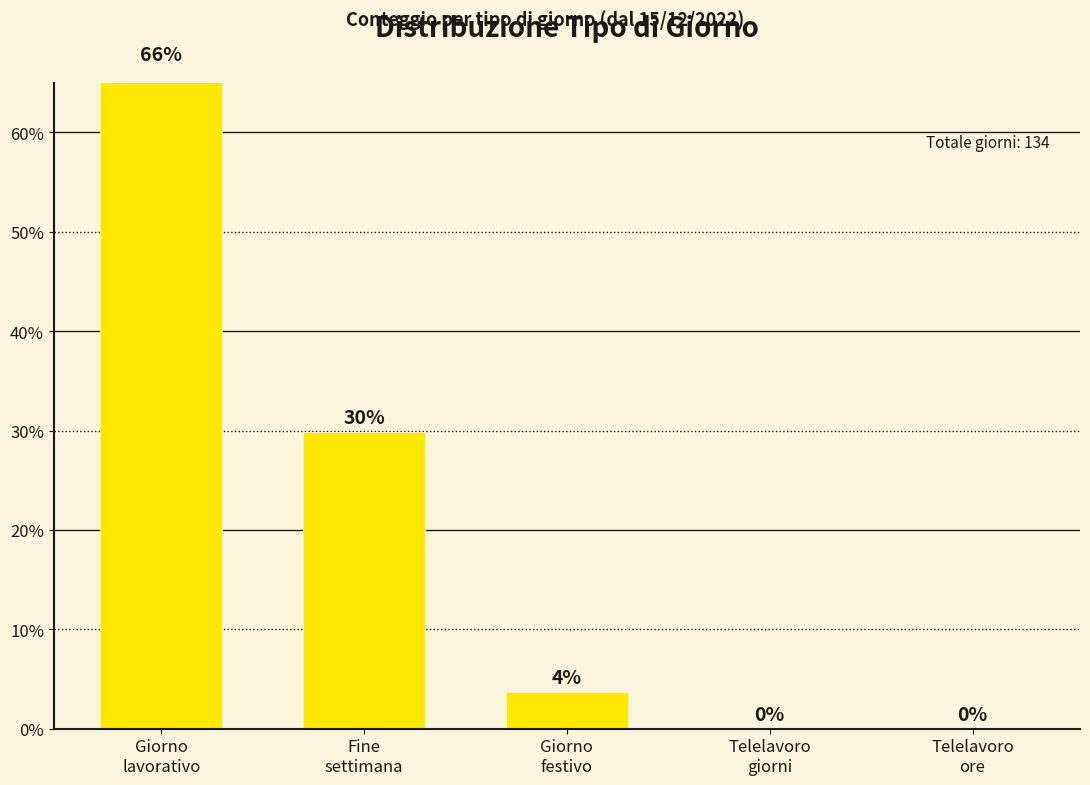

How many distinct data groups are displayed?

1